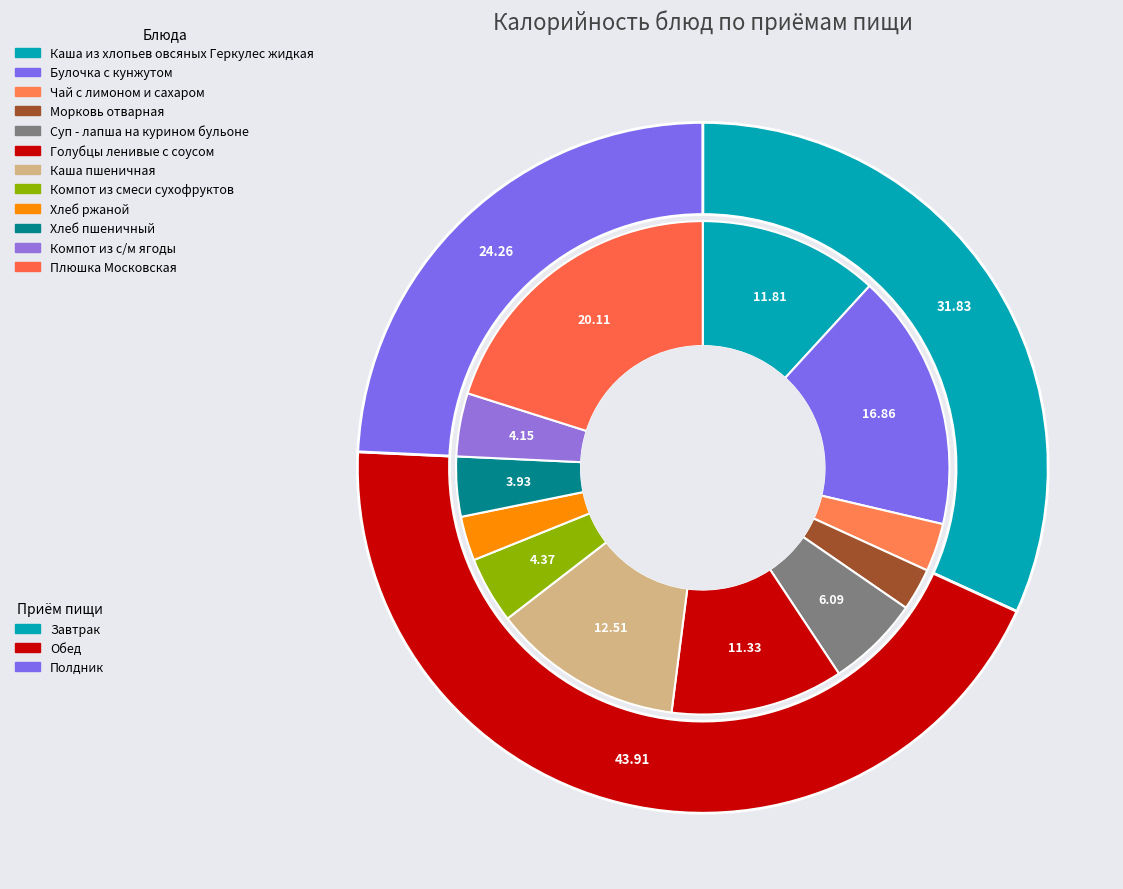

Rank the categories by value from lowest to highest.

Морковь отварная, Хлеб ржаной, Чай с лимоном и сахаром, Хлеб пшеничный, Компот из с/м ягоды, Компот из смеси сухофруктов, Суп - лапша на курином бульоне, Голубцы ленивые с соусом, Каша из хлопьев овсяных Геркулес жидкая, Каша пшеничная, Булочка с кунжутом, Плюшка Московская